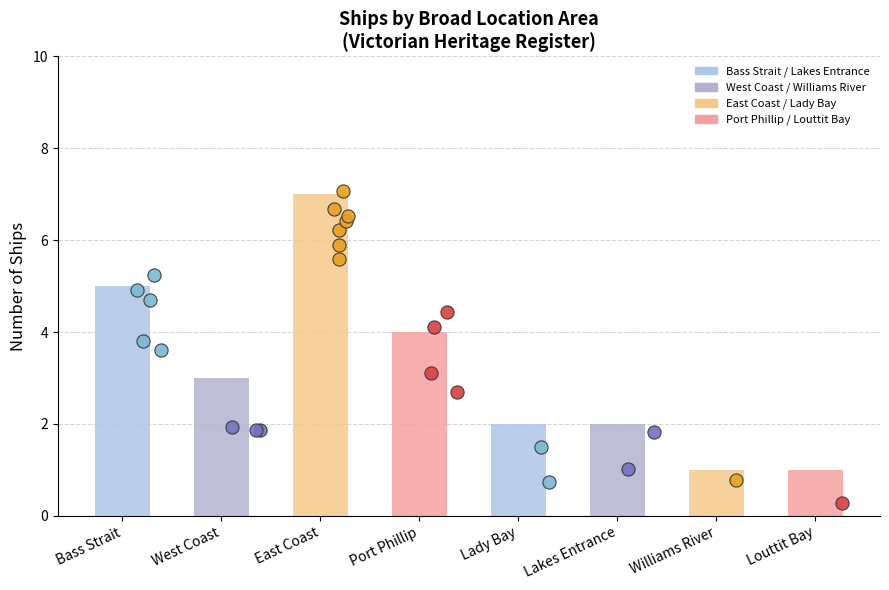

Which has a higher value, Port Phillip or Lady Bay?

Port Phillip